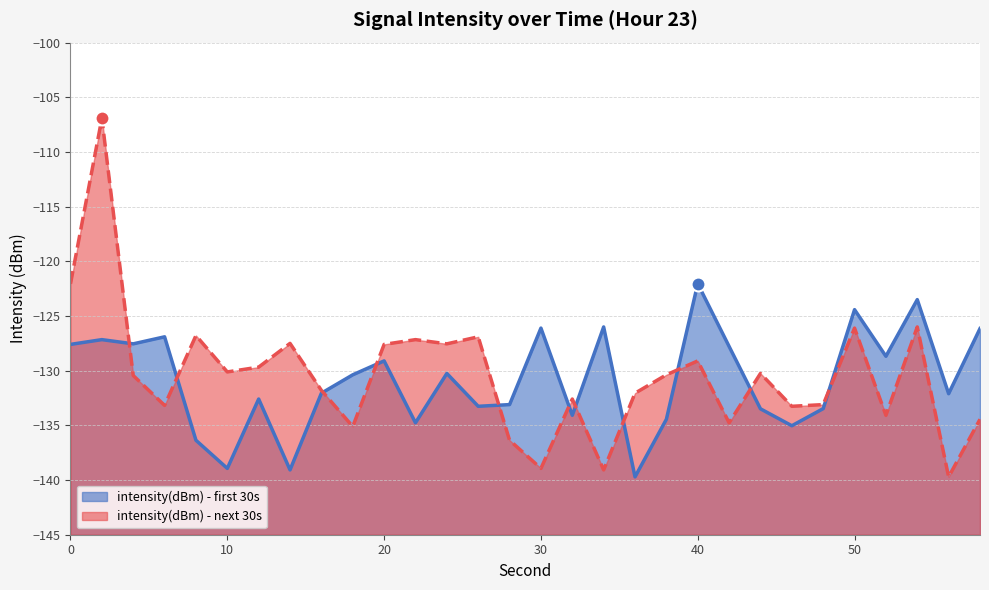

Which has a higher value, 32 or 26?

26